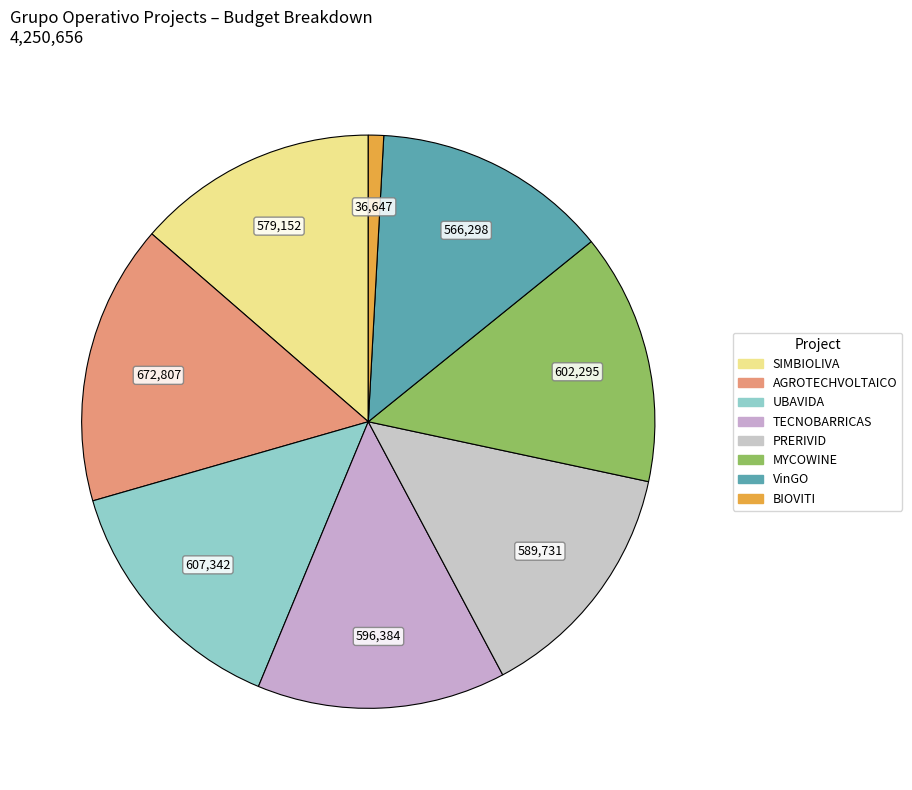

Which slice is the smallest?

BIOVITI